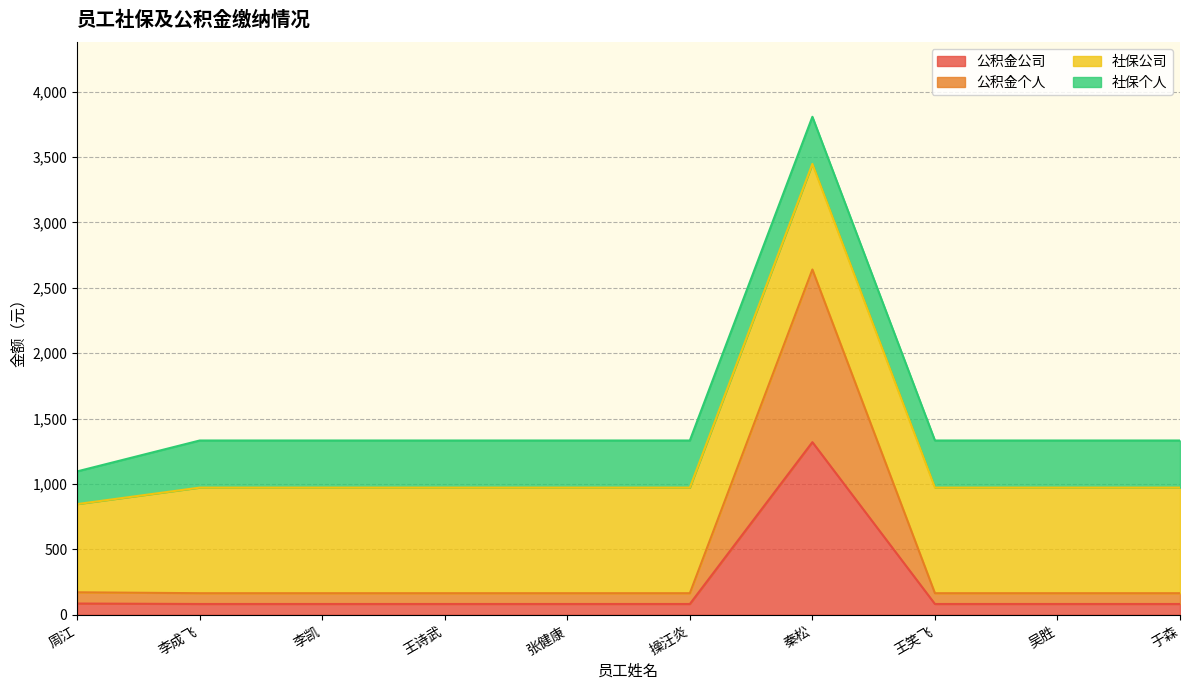

How many interior local peaks does the 公积金公司 series have?

1